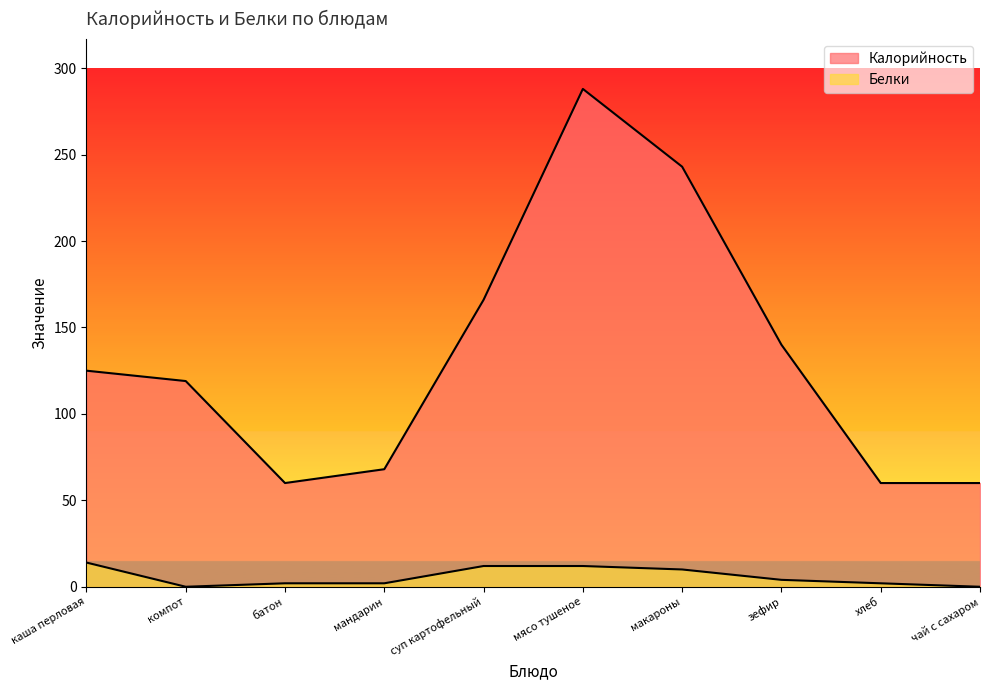

The Белки series shows 20 at суп картофельный. True or false?

False